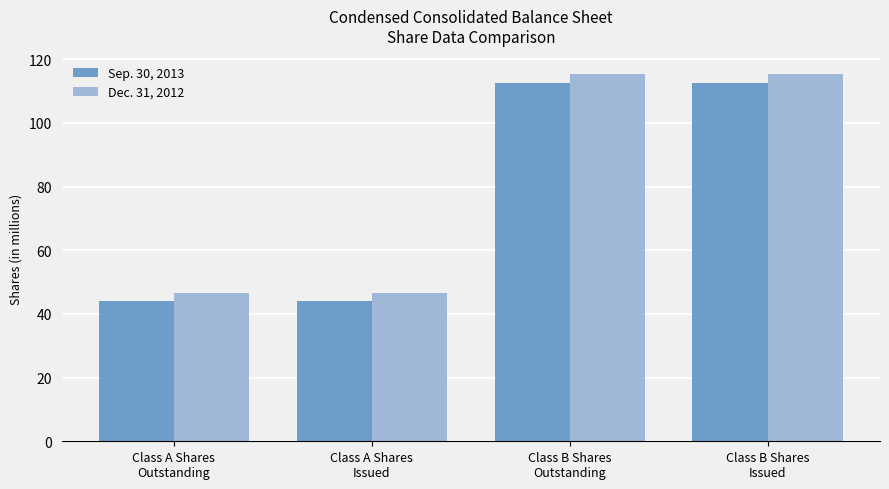

What position from the right is Class A Shares
Issued?

3